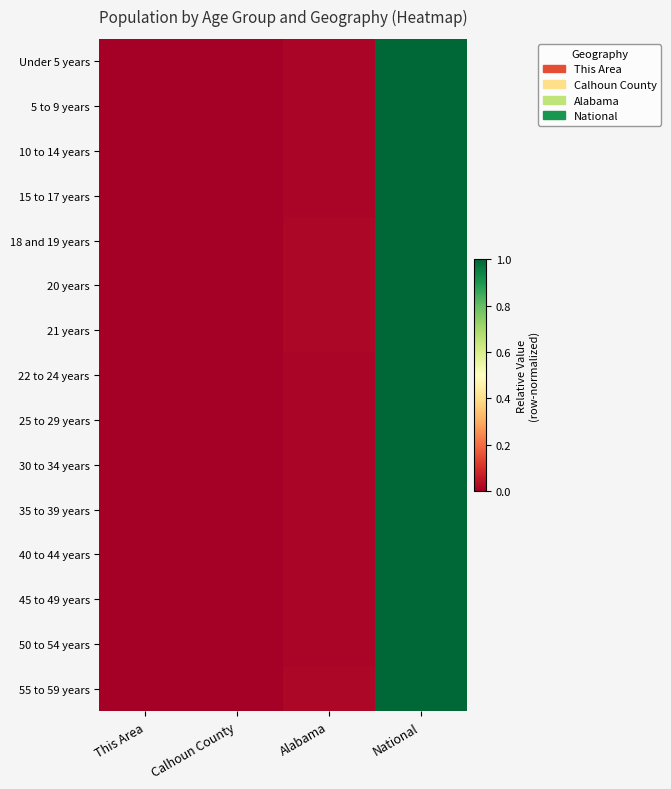

Reading left to right, transcribe all the data shown in this chart.

Under 5 years: This Area=0.0	Calhoun County=0.0	Alabama=0.0	National=1.0
5 to 9 years: This Area=0.0	Calhoun County=0.0	Alabama=0.0	National=1.0
10 to 14 years: This Area=0.0	Calhoun County=0.0	Alabama=0.0	National=1.0
15 to 17 years: This Area=0.0	Calhoun County=0.0	Alabama=0.0	National=1.0
18 and 19 years: This Area=0.0	Calhoun County=0.0	Alabama=0.0	National=1.0
20 years: This Area=0.0	Calhoun County=0.0	Alabama=0.0	National=1.0
21 years: This Area=0.0	Calhoun County=0.0	Alabama=0.0	National=1.0
22 to 24 years: This Area=0.0	Calhoun County=0.0	Alabama=0.0	National=1.0
25 to 29 years: This Area=0.0	Calhoun County=0.0	Alabama=0.0	National=1.0
30 to 34 years: This Area=0.0	Calhoun County=0.0	Alabama=0.0	National=1.0
35 to 39 years: This Area=0.0	Calhoun County=0.0	Alabama=0.0	National=1.0
40 to 44 years: This Area=0.0	Calhoun County=0.0	Alabama=0.0	National=1.0
45 to 49 years: This Area=0.0	Calhoun County=0.0	Alabama=0.0	National=1.0
50 to 54 years: This Area=0.0	Calhoun County=0.0	Alabama=0.0	National=1.0
55 to 59 years: This Area=0.0	Calhoun County=0.0	Alabama=0.0	National=1.0